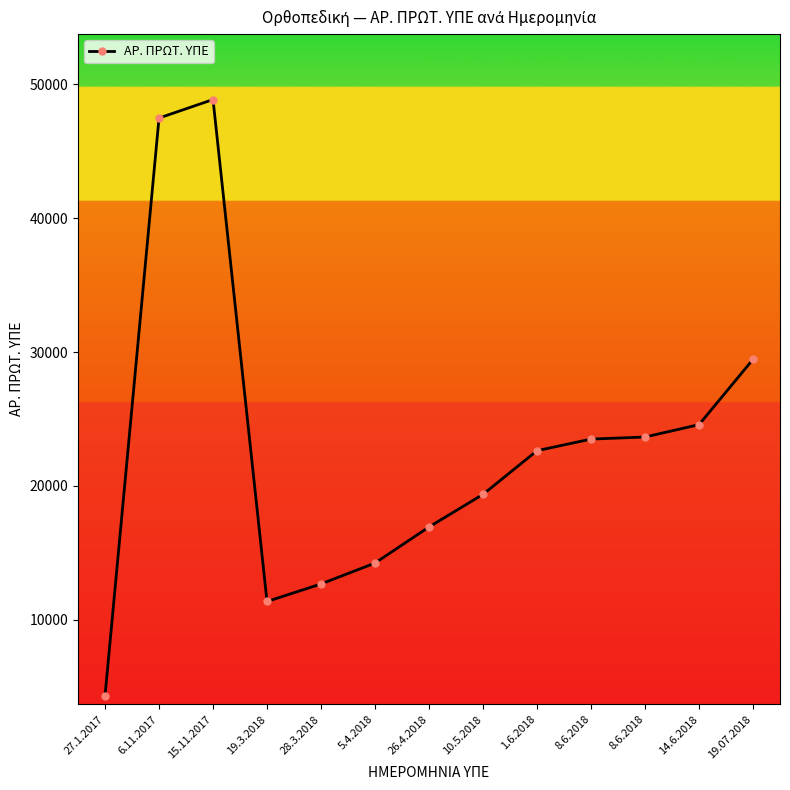

What is the sum of all values?

299137